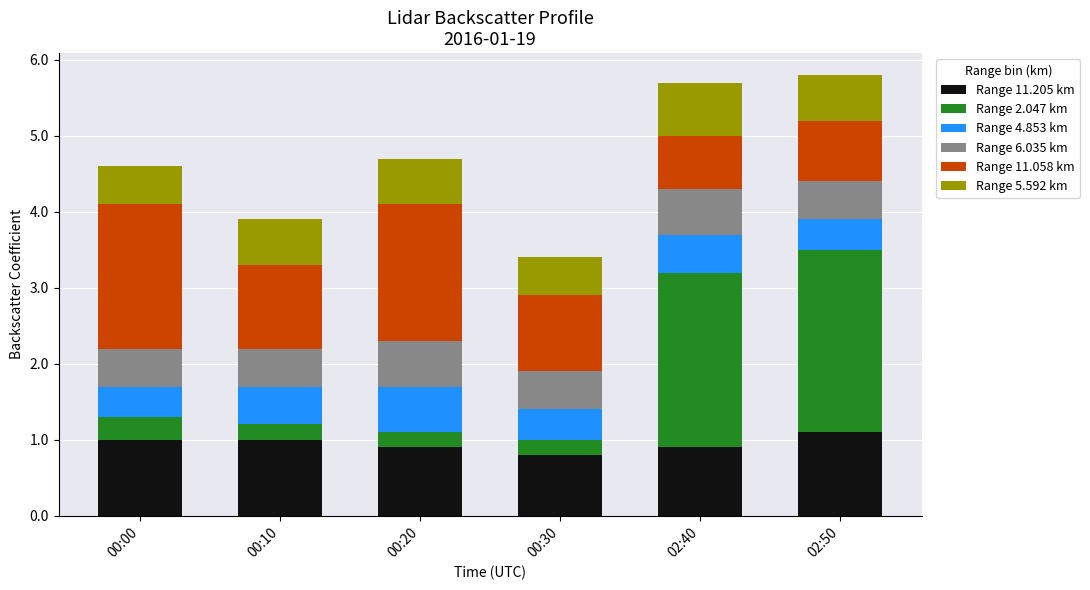

What is the lowest value of the Range 11.205 km series?

0.8